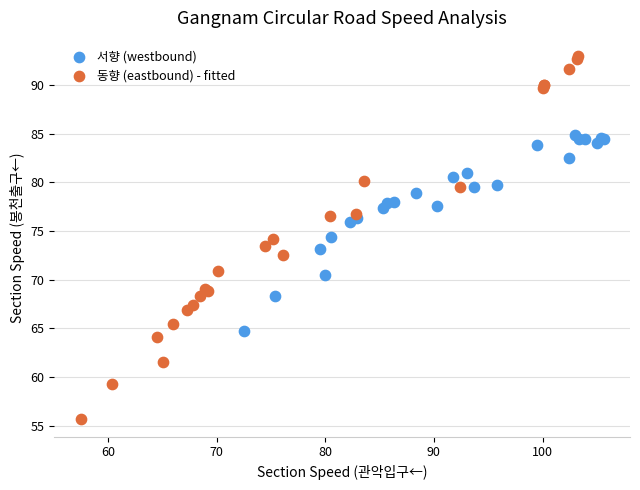

Which series reaches the minimum Y coordinate?

동향 (eastbound) - fitted